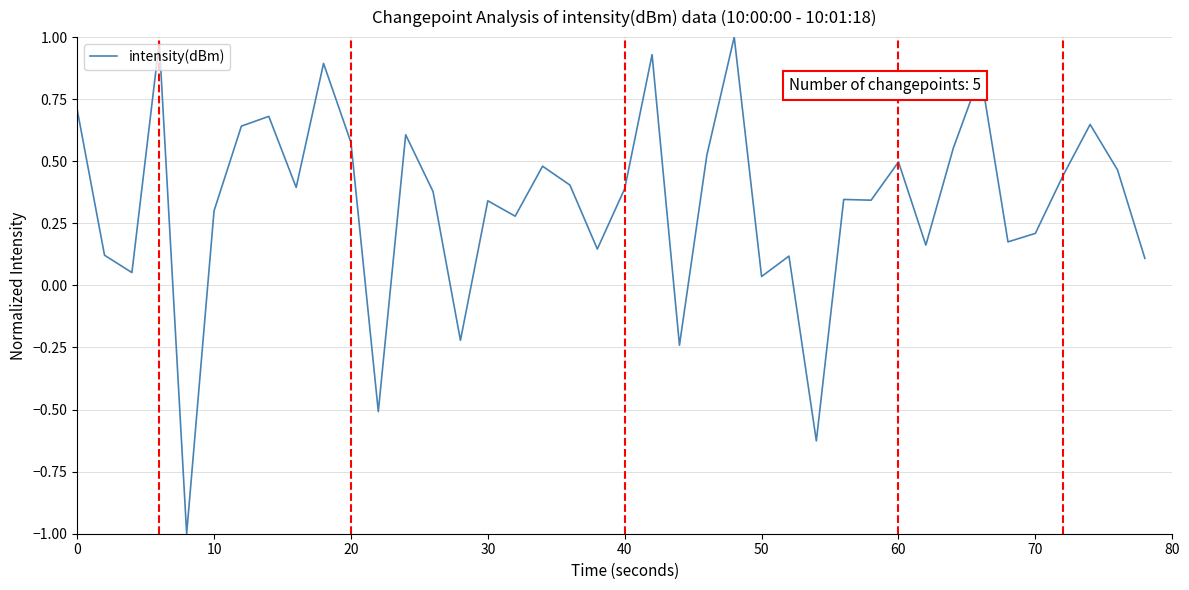

What is the minimum value shown in the chart?

-1.0